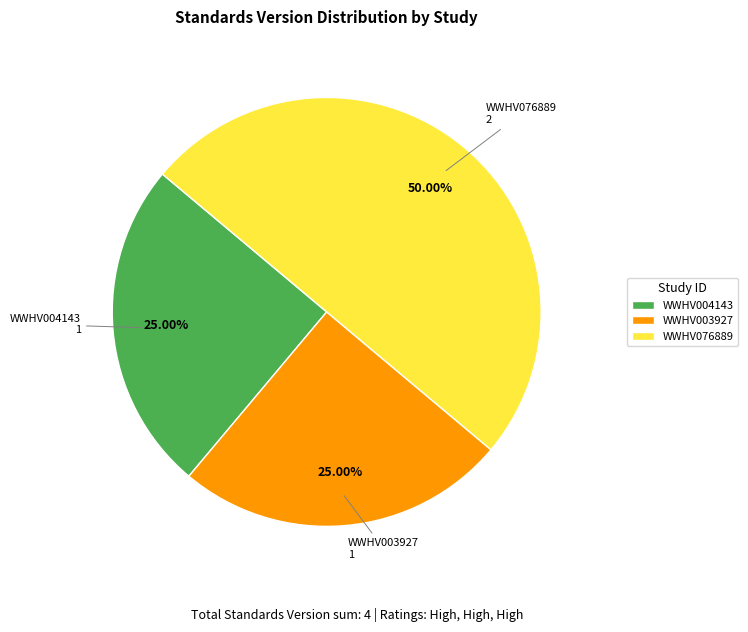

To the nearest percent, what percentage of the pie is WWHV004143?

25%